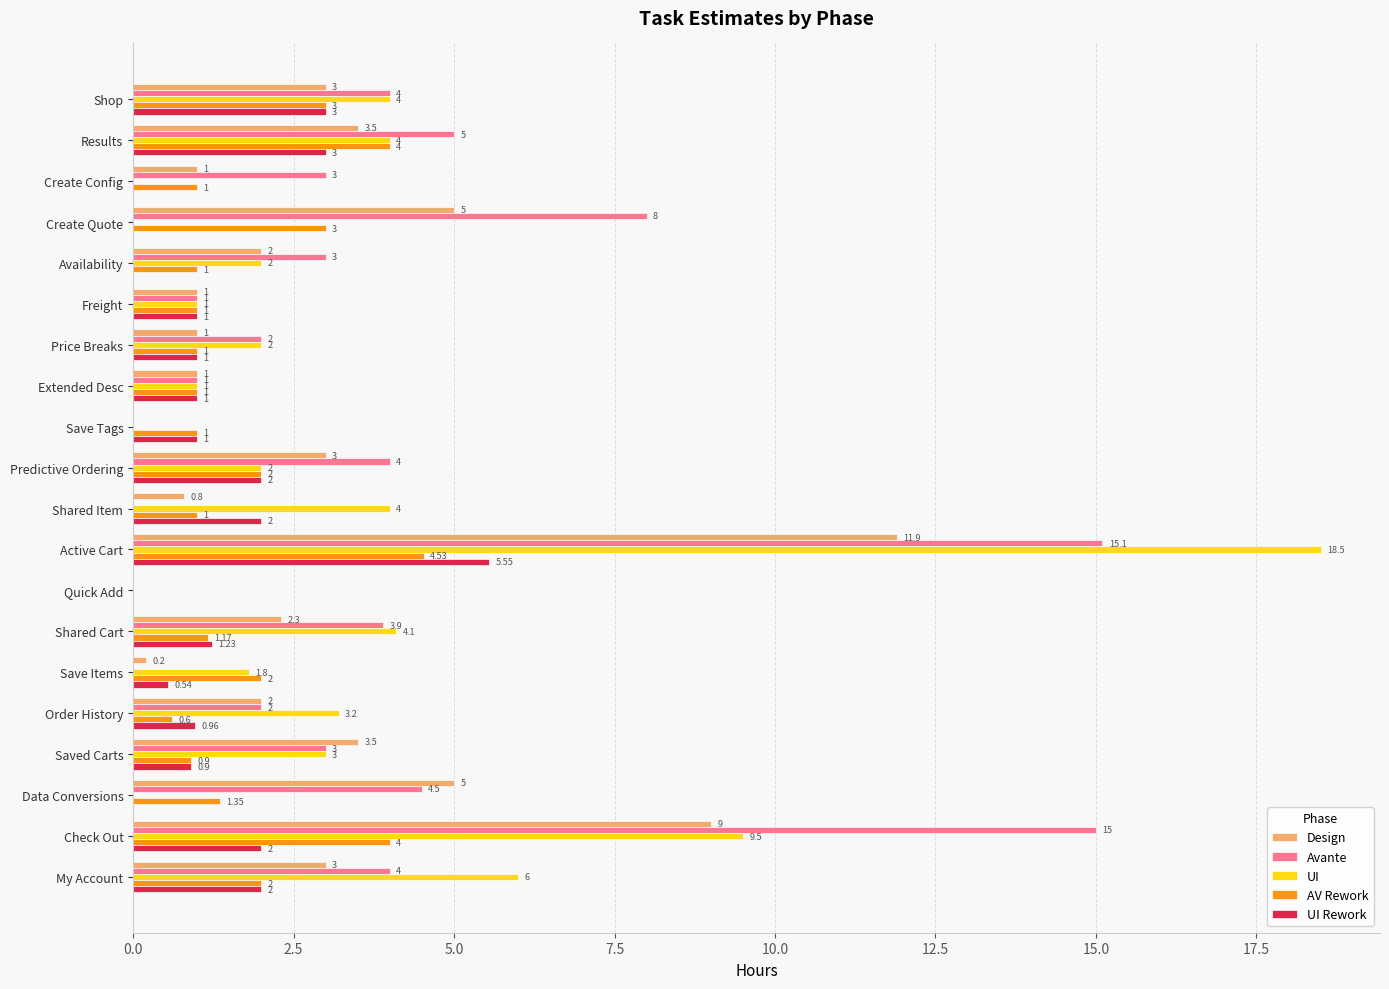

At which category is the sum across all series the highest?

Active Cart